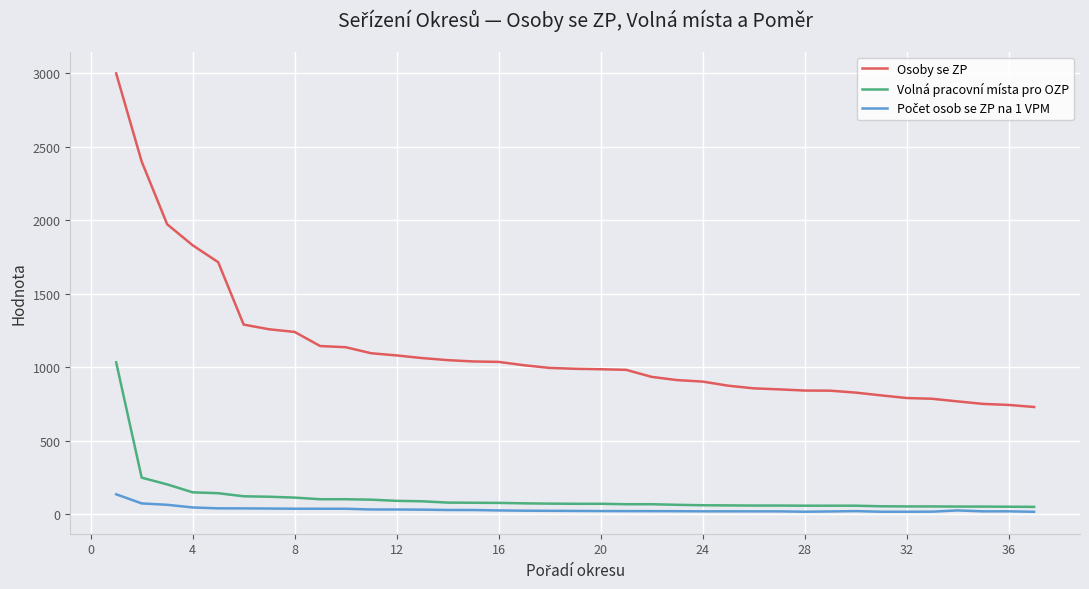

True or false: Osoby se ZP and Volná pracovní místa pro OZP intersect in this chart.

False